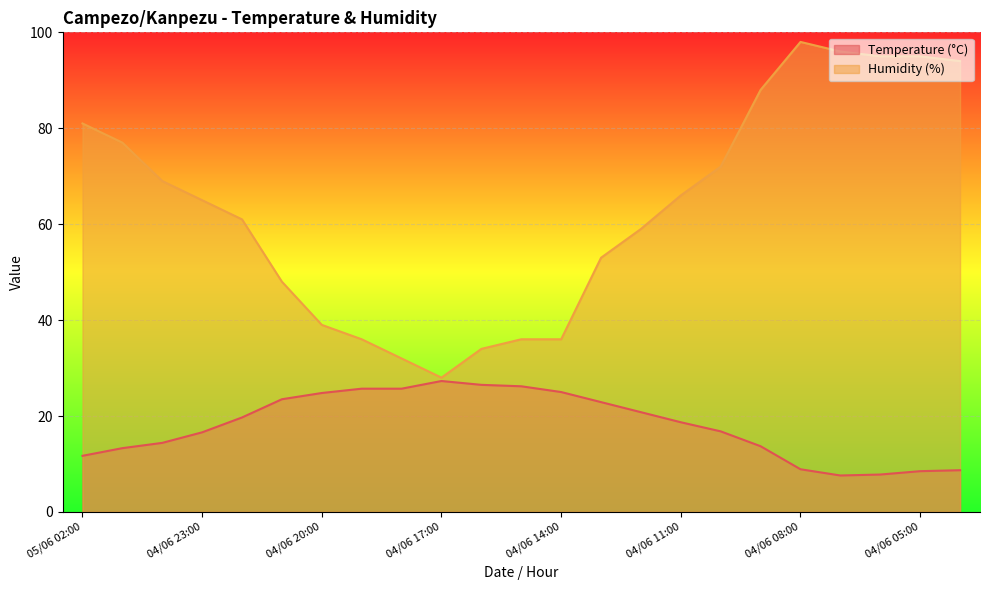

Reading left to right, transcribe all the data shown in this chart.

Temperature (°C): 05/06 02:00=11.7	05/06 01:00=13.3	05/06 00:00=14.4	04/06 23:00=16.6	04/06 22:00=19.7	04/06 21:00=23.5	04/06 20:00=24.8	04/06 19:00=25.7	04/06 18:00=25.7	04/06 17:00=27.3	04/06 16:00=26.5	04/06 15:00=26.2	04/06 14:00=25.0	04/06 13:00=22.9	04/06 12:00=20.8	04/06 11:00=18.7	04/06 10:00=16.8	04/06 09:00=13.7	04/06 08:00=8.9	04/06 07:00=7.6	04/06 06:00=7.8	04/06 05:00=8.5	04/06 04:00=8.7
Humidity (%): 05/06 02:00=81.0	05/06 01:00=77.0	05/06 00:00=69.0	04/06 23:00=65.0	04/06 22:00=61.0	04/06 21:00=48.0	04/06 20:00=39.0	04/06 19:00=36.0	04/06 18:00=32.0	04/06 17:00=28.0	04/06 16:00=34.0	04/06 15:00=36.0	04/06 14:00=36.0	04/06 13:00=53.0	04/06 12:00=59.0	04/06 11:00=66.0	04/06 10:00=72.0	04/06 09:00=88.0	04/06 08:00=98.0	04/06 07:00=96.0	04/06 06:00=95.0	04/06 05:00=95.0	04/06 04:00=94.0